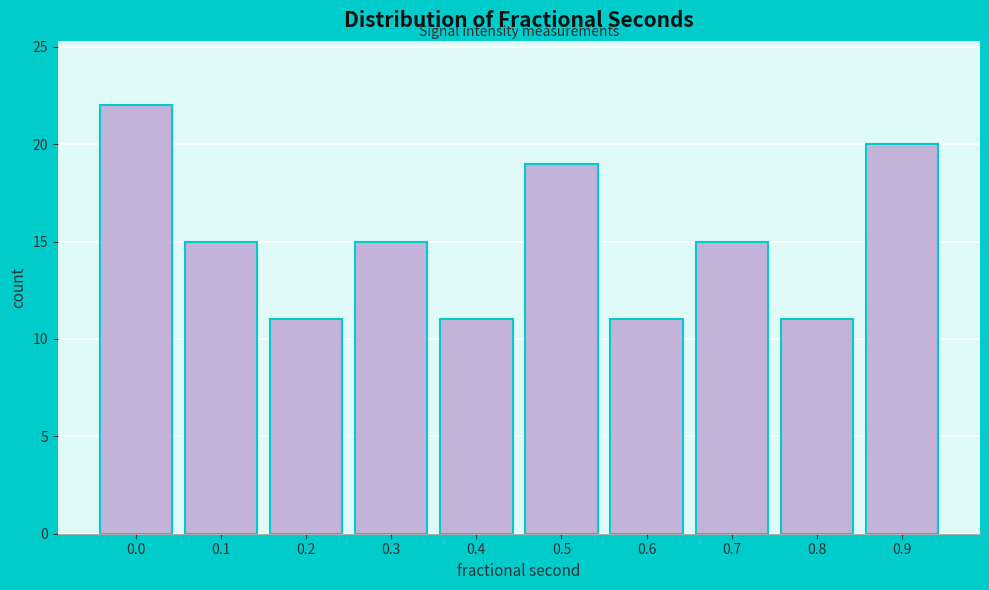

Reading left to right, list all the values displayed in this chart.

0.0=22	0.1=15	0.2=11	0.3=15	0.4=11	0.5=19	0.6=11	0.7=15	0.8=11	0.9=20